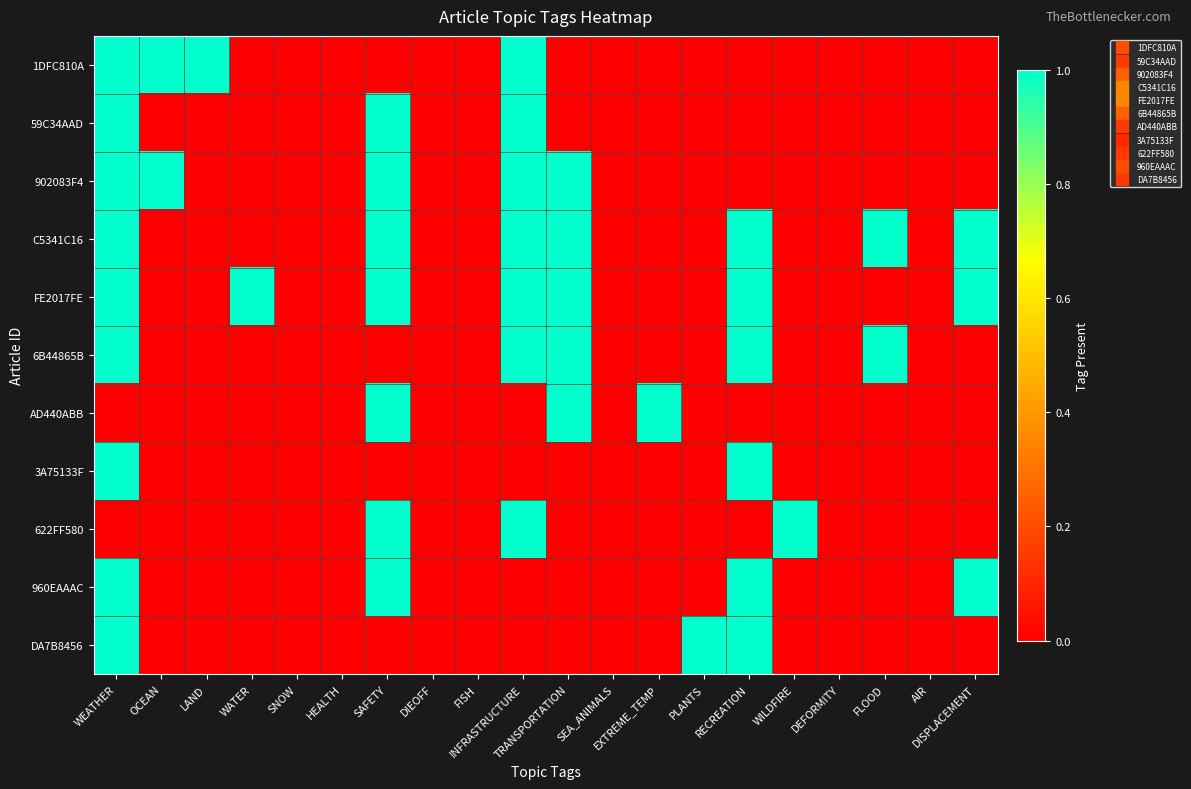

Reading left to right, extract all data points from this chart.

1DFC810A: WEATHER=1	OCEAN=1	LAND=1	WATER=0	SNOW=0	HEALTH=0	SAFETY=0	DIEOFF=0	FISH=0	INFRASTRUCTURE=1	TRANSPORTATION=0	SEA_ANIMALS=0	EXTREME_TEMP=0	PLANTS=0	RECREATION=0	WILDFIRE=0	DEFORMITY=0	FLOOD=0	AIR=0	DISPLACEMENT=0
59C34AAD: WEATHER=1	OCEAN=0	LAND=0	WATER=0	SNOW=0	HEALTH=0	SAFETY=1	DIEOFF=0	FISH=0	INFRASTRUCTURE=1	TRANSPORTATION=0	SEA_ANIMALS=0	EXTREME_TEMP=0	PLANTS=0	RECREATION=0	WILDFIRE=0	DEFORMITY=0	FLOOD=0	AIR=0	DISPLACEMENT=0
902083F4: WEATHER=1	OCEAN=1	LAND=0	WATER=0	SNOW=0	HEALTH=0	SAFETY=1	DIEOFF=0	FISH=0	INFRASTRUCTURE=1	TRANSPORTATION=1	SEA_ANIMALS=0	EXTREME_TEMP=0	PLANTS=0	RECREATION=0	WILDFIRE=0	DEFORMITY=0	FLOOD=0	AIR=0	DISPLACEMENT=0
C5341C16: WEATHER=1	OCEAN=0	LAND=0	WATER=0	SNOW=0	HEALTH=0	SAFETY=1	DIEOFF=0	FISH=0	INFRASTRUCTURE=1	TRANSPORTATION=1	SEA_ANIMALS=0	EXTREME_TEMP=0	PLANTS=0	RECREATION=1	WILDFIRE=0	DEFORMITY=0	FLOOD=1	AIR=0	DISPLACEMENT=1
FE2017FE: WEATHER=1	OCEAN=0	LAND=0	WATER=1	SNOW=0	HEALTH=0	SAFETY=1	DIEOFF=0	FISH=0	INFRASTRUCTURE=1	TRANSPORTATION=1	SEA_ANIMALS=0	EXTREME_TEMP=0	PLANTS=0	RECREATION=1	WILDFIRE=0	DEFORMITY=0	FLOOD=0	AIR=0	DISPLACEMENT=1
6B44865B: WEATHER=1	OCEAN=0	LAND=0	WATER=0	SNOW=0	HEALTH=0	SAFETY=0	DIEOFF=0	FISH=0	INFRASTRUCTURE=1	TRANSPORTATION=1	SEA_ANIMALS=0	EXTREME_TEMP=0	PLANTS=0	RECREATION=1	WILDFIRE=0	DEFORMITY=0	FLOOD=1	AIR=0	DISPLACEMENT=0
AD440ABB: WEATHER=0	OCEAN=0	LAND=0	WATER=0	SNOW=0	HEALTH=0	SAFETY=1	DIEOFF=0	FISH=0	INFRASTRUCTURE=0	TRANSPORTATION=1	SEA_ANIMALS=0	EXTREME_TEMP=1	PLANTS=0	RECREATION=0	WILDFIRE=0	DEFORMITY=0	FLOOD=0	AIR=0	DISPLACEMENT=0
3A75133F: WEATHER=1	OCEAN=0	LAND=0	WATER=0	SNOW=0	HEALTH=0	SAFETY=0	DIEOFF=0	FISH=0	INFRASTRUCTURE=0	TRANSPORTATION=0	SEA_ANIMALS=0	EXTREME_TEMP=0	PLANTS=0	RECREATION=1	WILDFIRE=0	DEFORMITY=0	FLOOD=0	AIR=0	DISPLACEMENT=0
622FF580: WEATHER=0	OCEAN=0	LAND=0	WATER=0	SNOW=0	HEALTH=0	SAFETY=1	DIEOFF=0	FISH=0	INFRASTRUCTURE=1	TRANSPORTATION=0	SEA_ANIMALS=0	EXTREME_TEMP=0	PLANTS=0	RECREATION=0	WILDFIRE=1	DEFORMITY=0	FLOOD=0	AIR=0	DISPLACEMENT=0
960EAAAC: WEATHER=1	OCEAN=0	LAND=0	WATER=0	SNOW=0	HEALTH=0	SAFETY=1	DIEOFF=0	FISH=0	INFRASTRUCTURE=0	TRANSPORTATION=0	SEA_ANIMALS=0	EXTREME_TEMP=0	PLANTS=0	RECREATION=1	WILDFIRE=0	DEFORMITY=0	FLOOD=0	AIR=0	DISPLACEMENT=1
DA7B8456: WEATHER=1	OCEAN=0	LAND=0	WATER=0	SNOW=0	HEALTH=0	SAFETY=0	DIEOFF=0	FISH=0	INFRASTRUCTURE=0	TRANSPORTATION=0	SEA_ANIMALS=0	EXTREME_TEMP=0	PLANTS=1	RECREATION=1	WILDFIRE=0	DEFORMITY=0	FLOOD=0	AIR=0	DISPLACEMENT=0